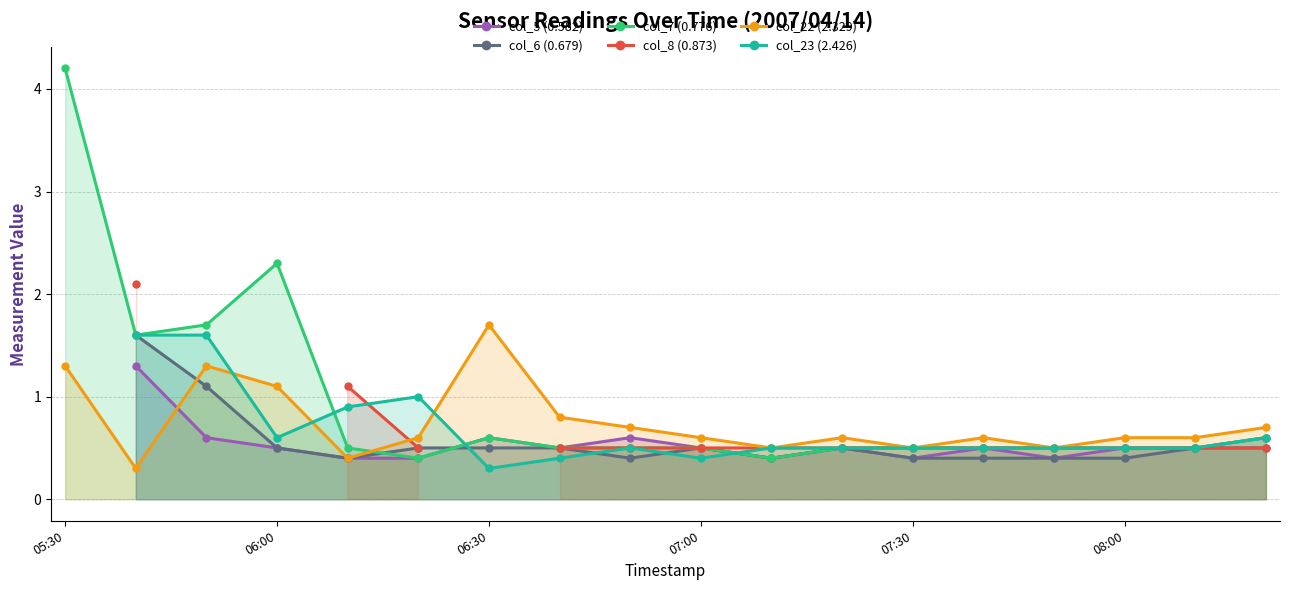

Which series ends up on top after the final intersection of col_23 (2.426) and col_22 (2.329)?

col_22 (2.329)